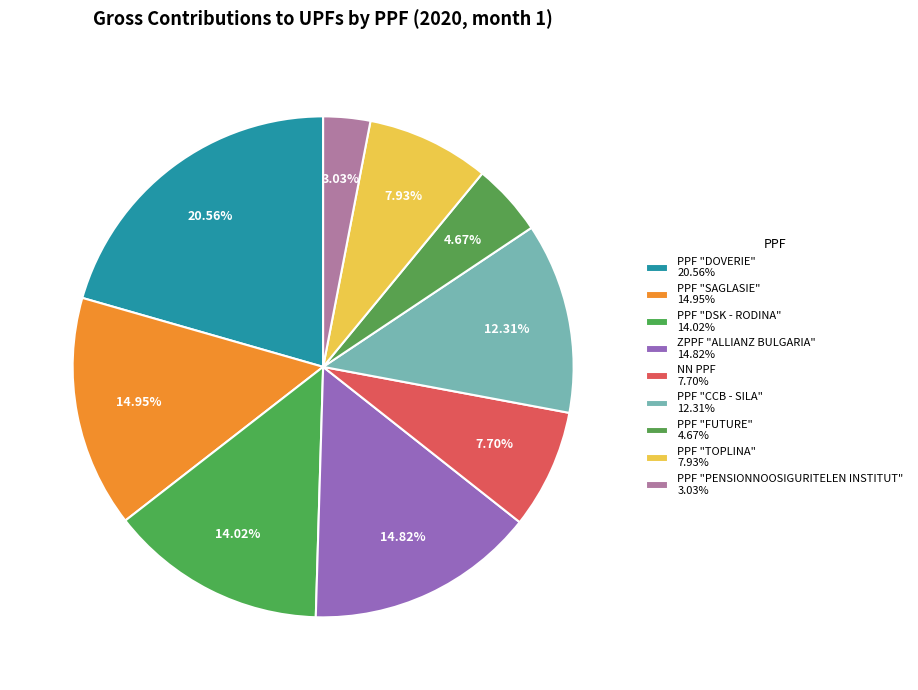

Count the number of slices in the pie.

9